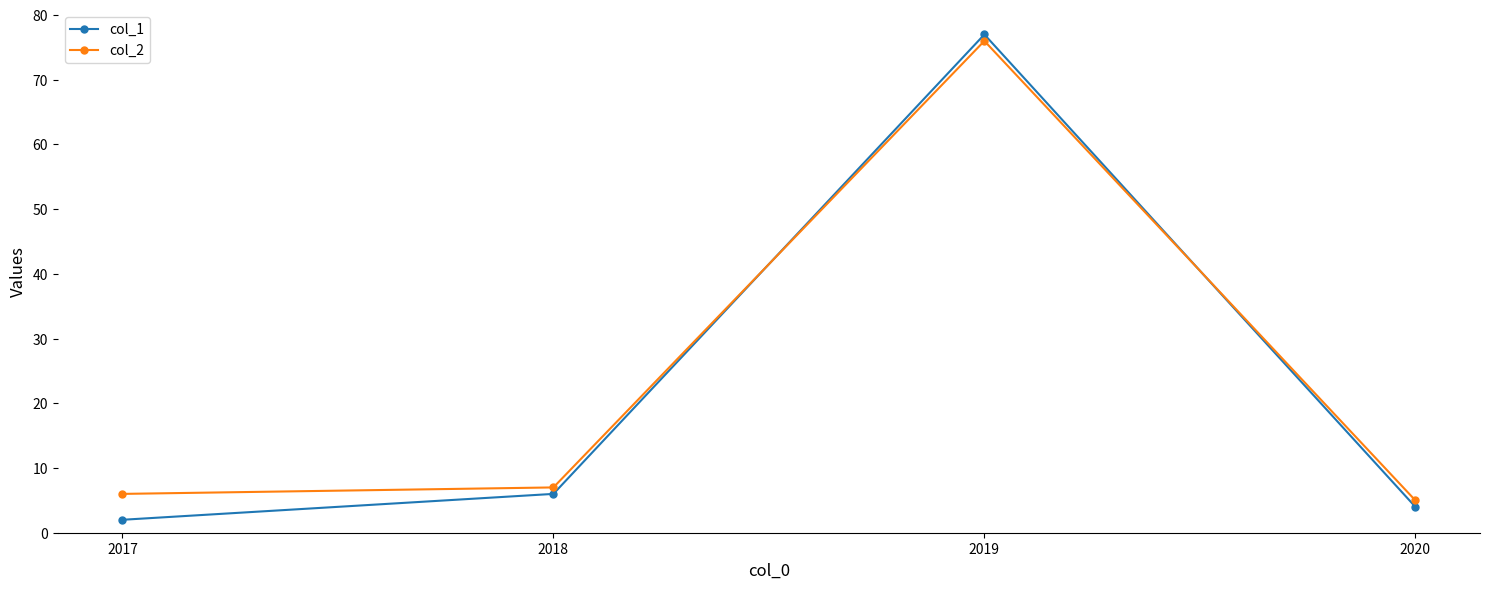

Reading right to left, list all the values displayed in this chart.

col_1: 4	77	6	2
col_2: 5	76	7	6